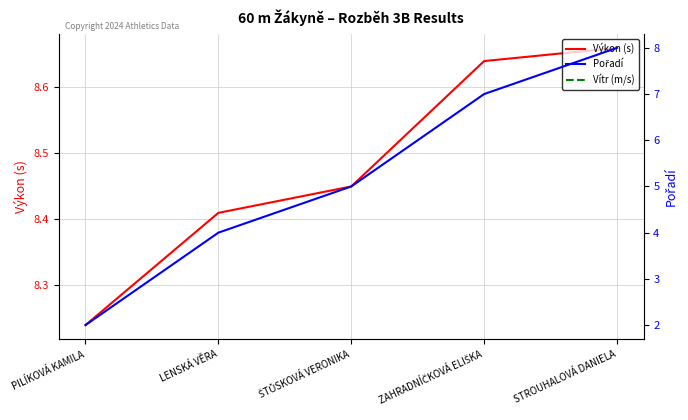

True or false: Výkon (s) and Pořadí cross at least once.

False